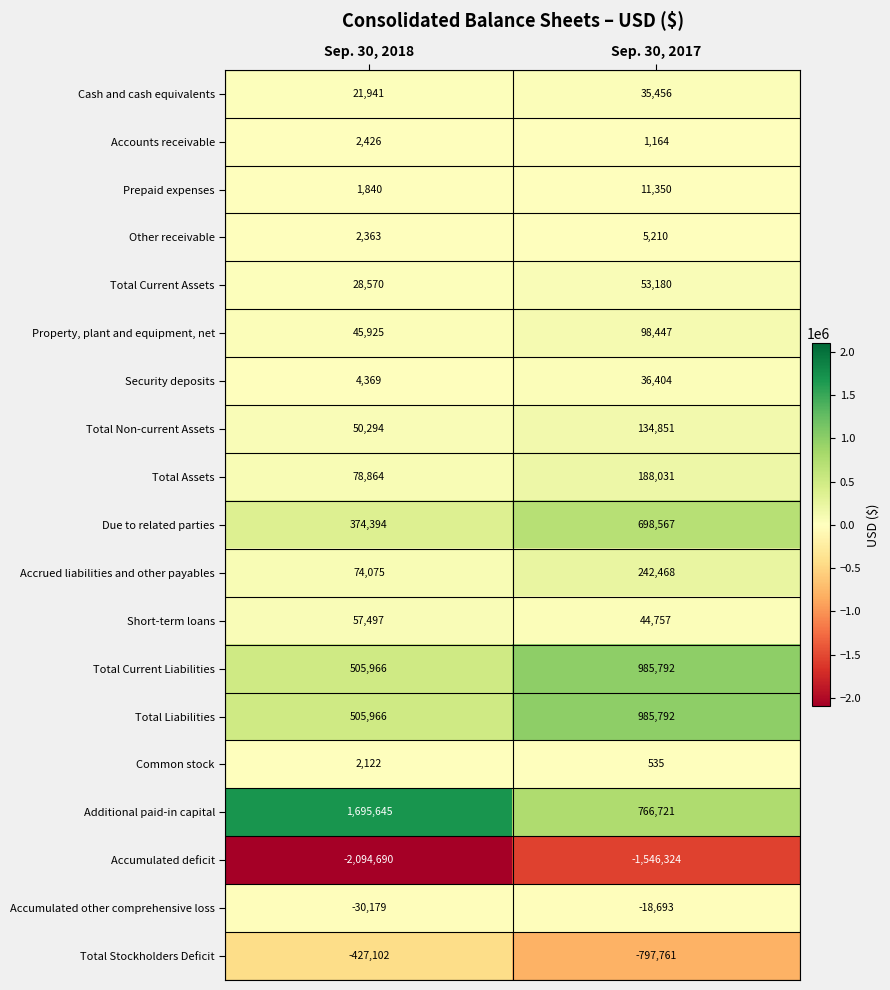

What is the sum of the Accounts receivable values at Sep. 30, 2018 and Sep. 30, 2017?

3590